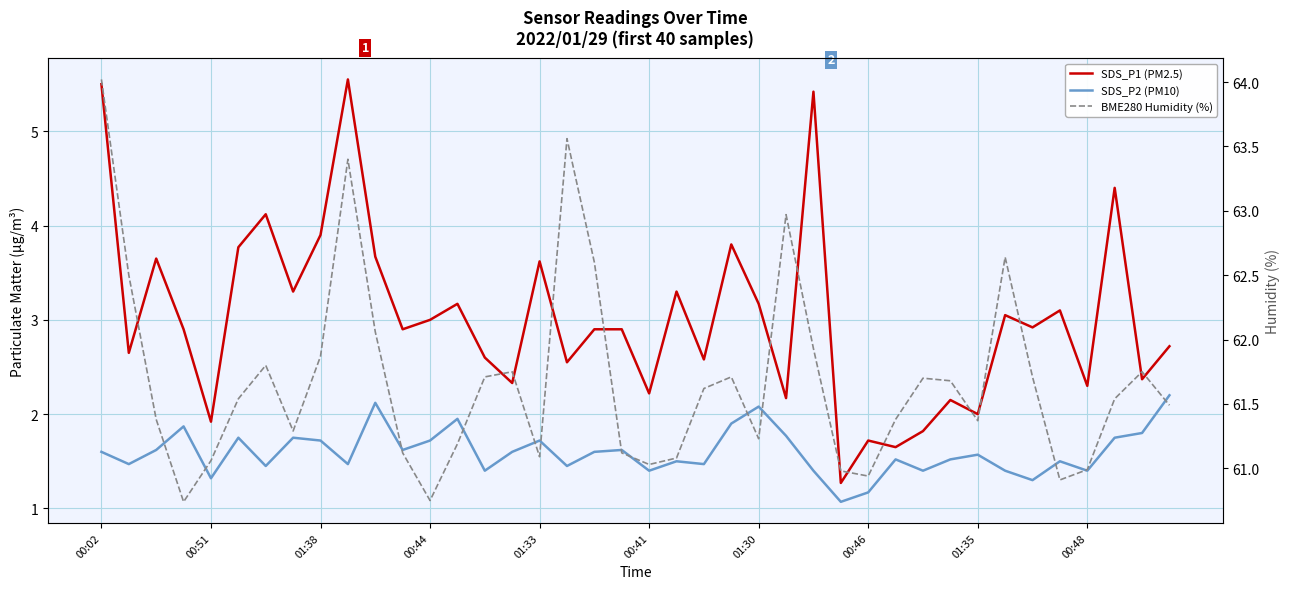

Which series has the largest range (max minus min)?

SDS_P1 (PM2.5)